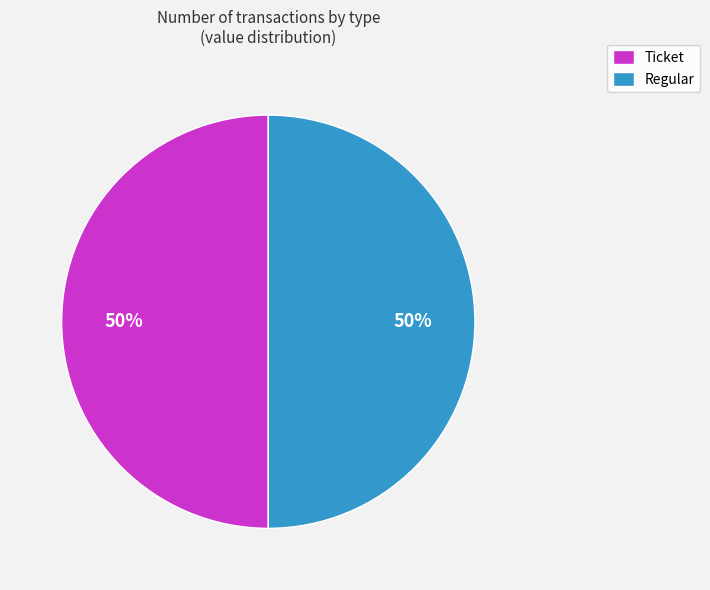

Approximately how many times larger is the value at Regular compared to Ticket?

1.0